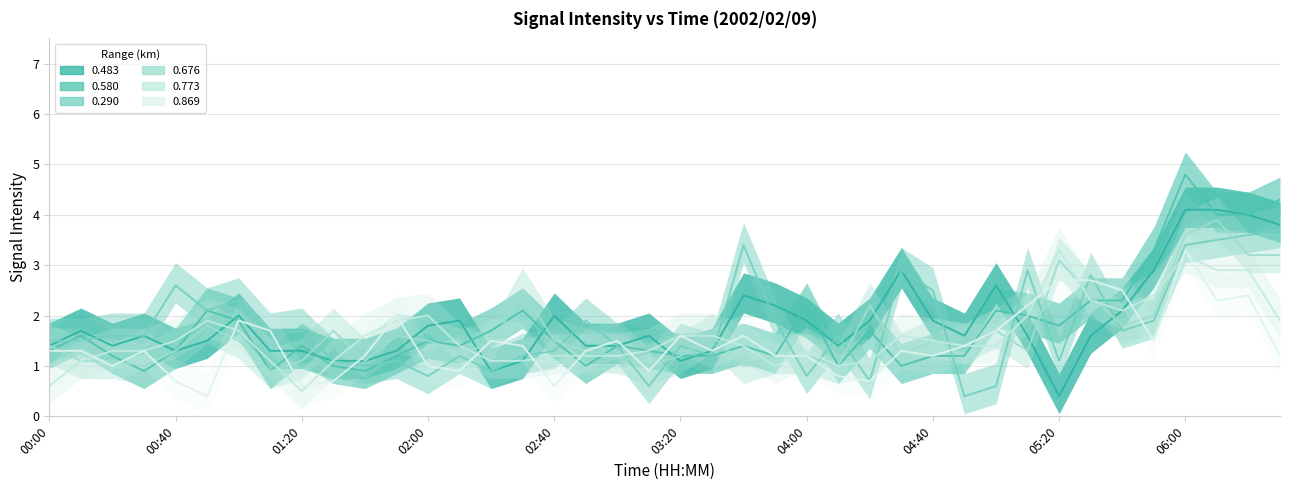

Is the value of 0.773 at 05:00 greater than the value of 0.483 at 02:50?

No